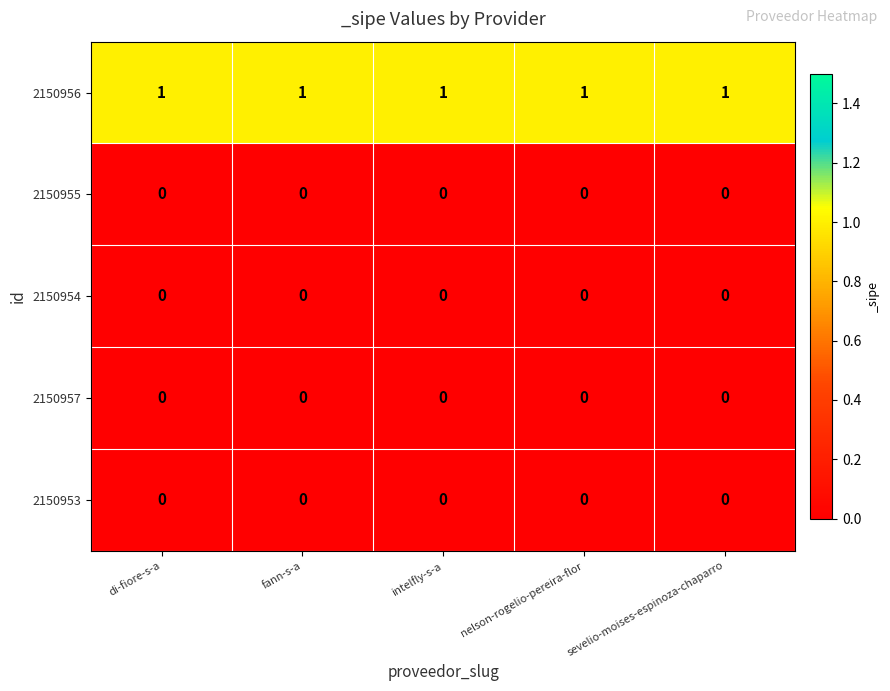

Which series has the largest total across all categories?

2150956